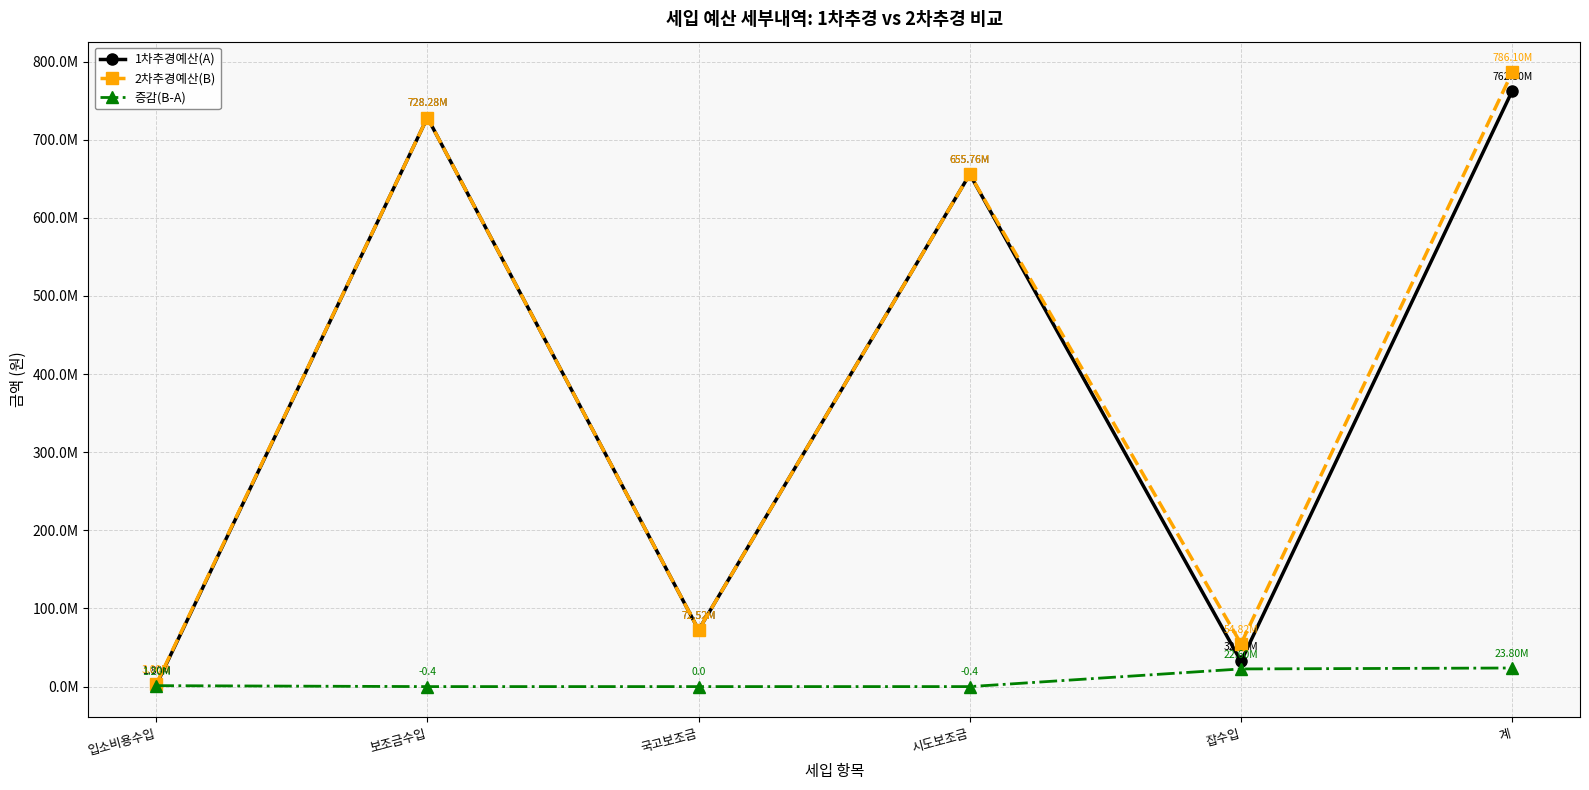

Rank the series by their maximum value, from highest to lowest.

2차추경예산(B), 1차추경예산(A), 증감(B-A)